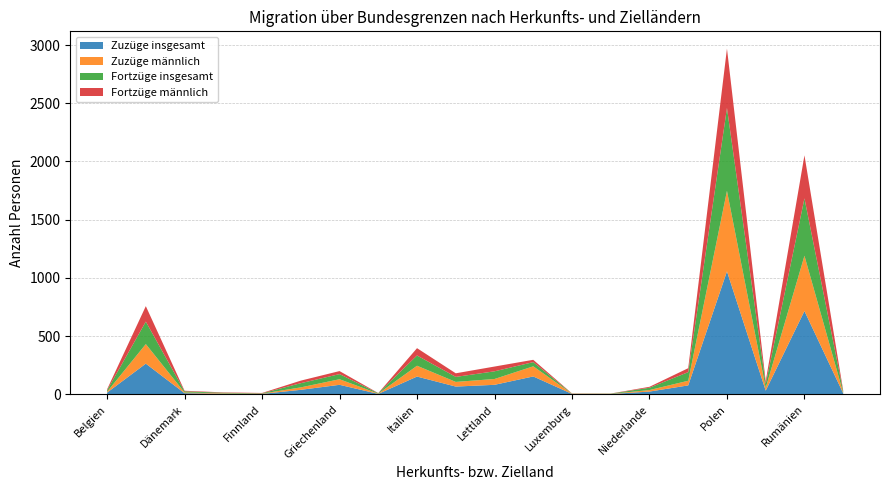

Reading left to right, extract all data points from this chart.

Zuzüge insgesamt: Belgien=14	Bulgarien=263	Dänemark=9	Estland=4	Finnland=3	Frankreich=38	Griechenland=81	Irland=3	Italien=152	Kroatien=66	Lettland=81	Litauen=153	Luxemburg=3	Malta=2	Niederlande=23	Österreich=76	Polen=1056	Portugal=31	Rumänien=715	Schweden=8
Zuzüge männlich: Belgien=7	Bulgarien=168	Dänemark=6	Estland=4	Finnland=2	Frankreich=21	Griechenland=48	Irland=2	Italien=93	Kroatien=40	Lettland=50	Litauen=87	Luxemburg=2	Malta=1	Niederlande=13	Österreich=40	Polen=692	Portugal=24	Rumänien=475	Schweden=5
Fortzüge insgesamt: Belgien=13	Bulgarien=193	Dänemark=10	Estland=5	Finnland=3	Frankreich=36	Griechenland=44	Irland=4	Italien=88	Kroatien=43	Lettland=66	Litauen=36	Luxemburg=1	Malta=2	Niederlande=20	Österreich=74	Polen=712	Portugal=34	Rumänien=493	Schweden=12
Fortzüge männlich: Belgien=8	Bulgarien=133	Dänemark=5	Estland=3	Finnland=3	Frankreich=22	Griechenland=26	Irland=1	Italien=63	Kroatien=31	Lettland=41	Litauen=20	Luxemburg=1	Malta=1	Niederlande=8	Österreich=34	Polen=510	Portugal=24	Rumänien=370	Schweden=7